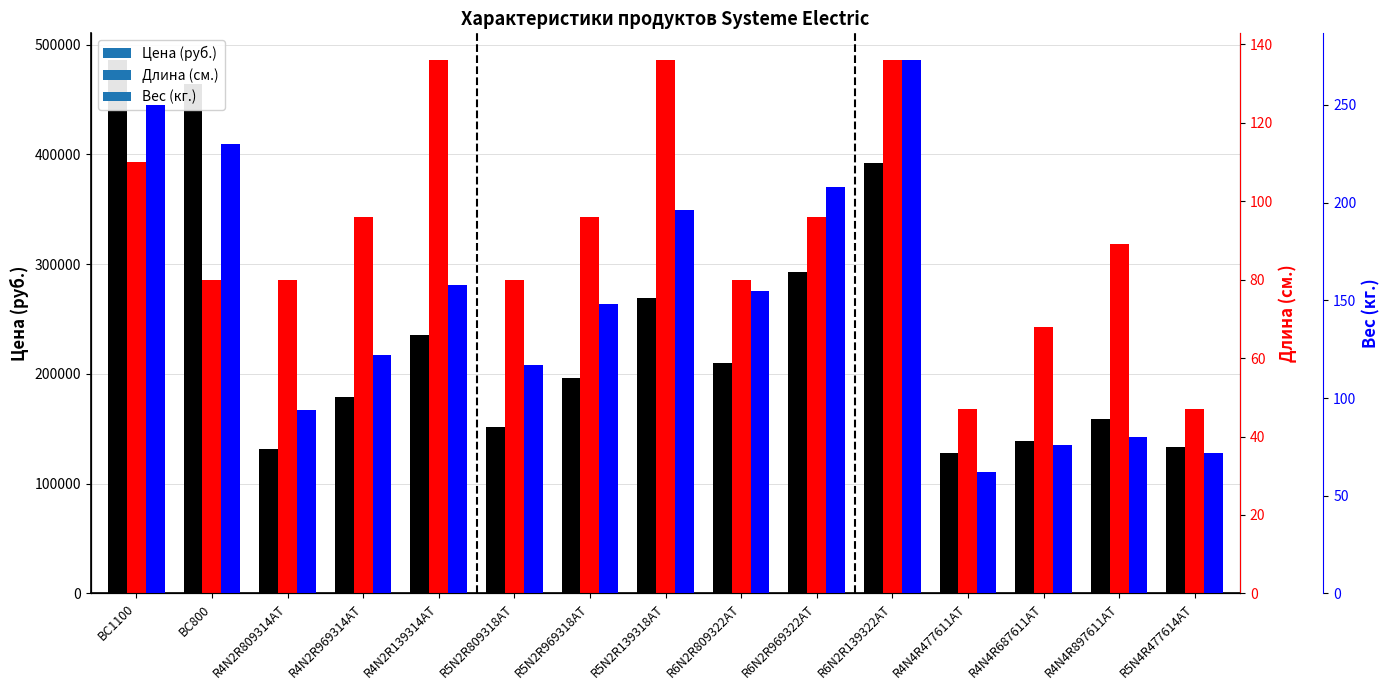

What position from the right is R5N2R139318AT?

8